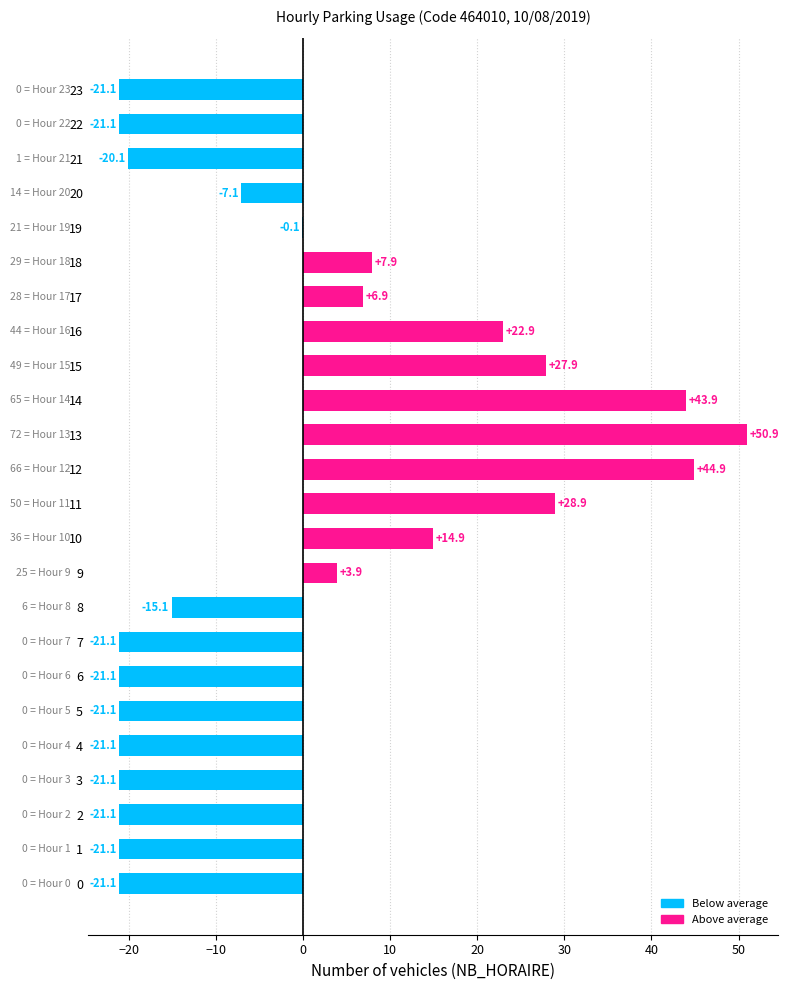

Reading bottom to top, what are all the values shown in this chart?

0=-21.1	1=-21.1	2=-21.1	3=-21.1	4=-21.1	5=-21.1	6=-21.1	7=-21.1	8=-15.1	9=3.9	10=14.9	11=28.9	12=44.9	13=50.9	14=43.9	15=27.9	16=22.9	17=6.9	18=7.9	19=-0.1	20=-7.1	21=-20.1	22=-21.1	23=-21.1